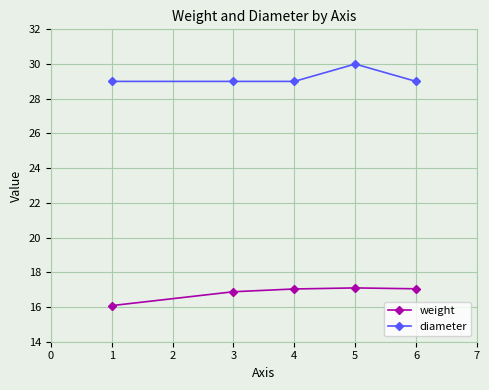

What are all the series names shown in the legend?

weight, diameter